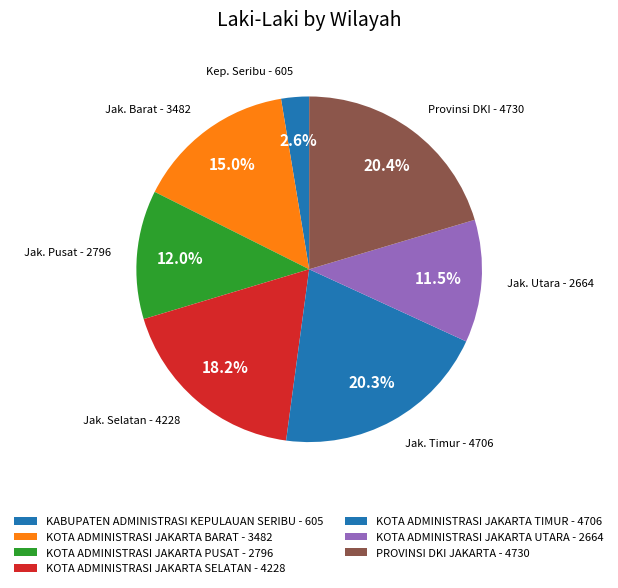

How many segments does this pie chart have?

7